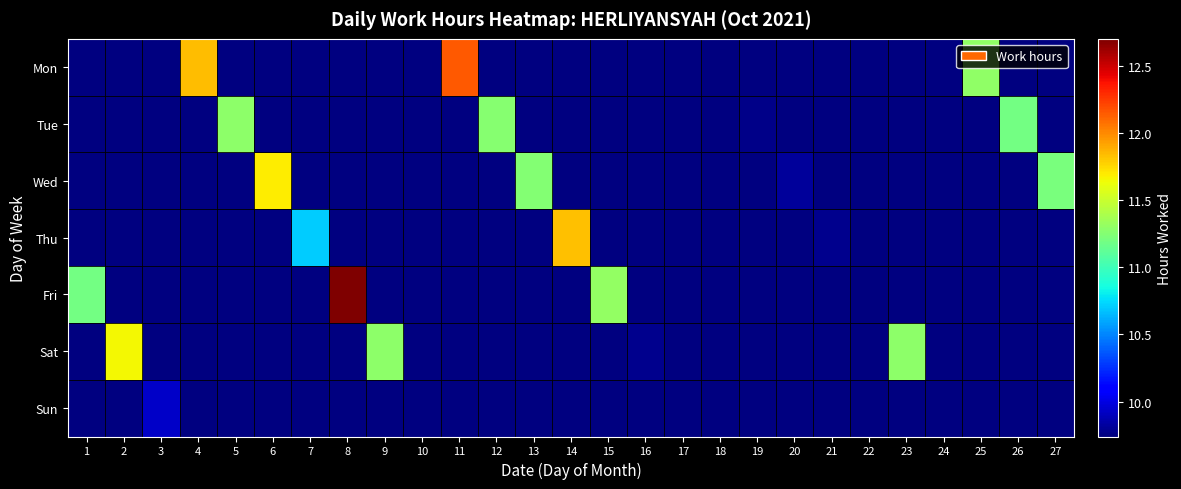

Is the value of Fri at 16 greater than the value of Sat at 25?

No